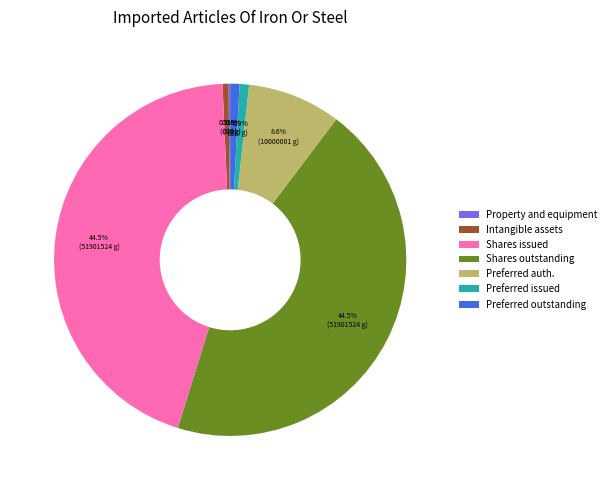

Which has a higher value, Intangible assets or Shares outstanding?

Shares outstanding